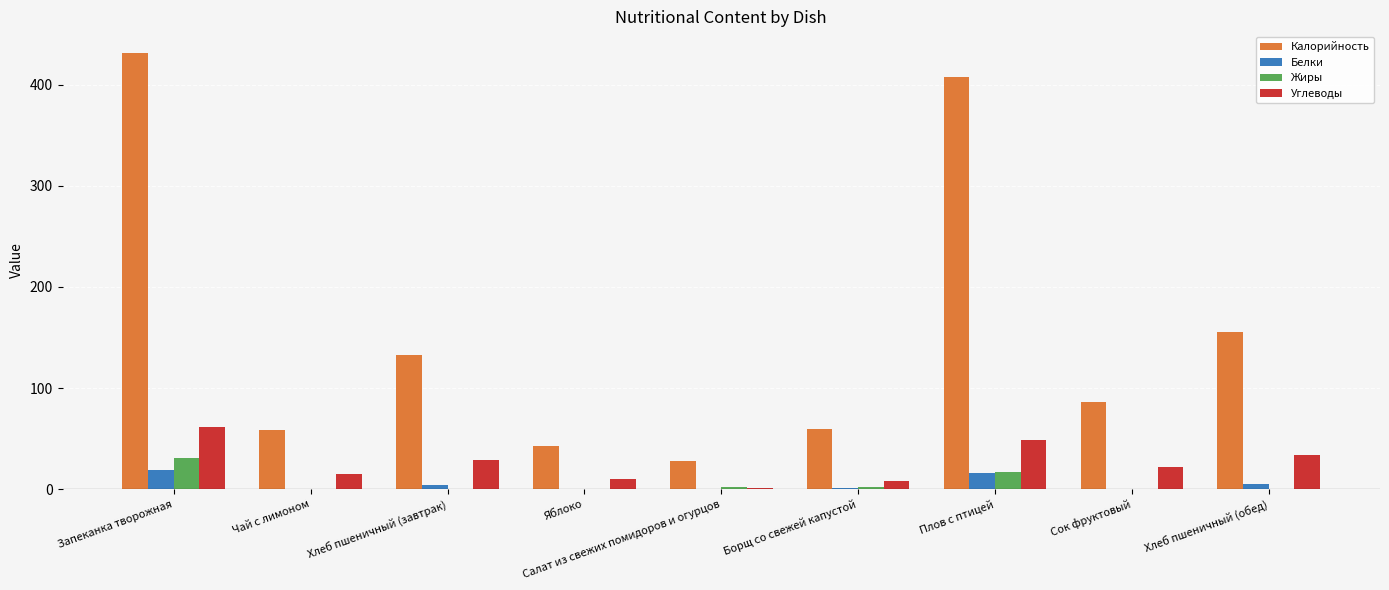

Which label corresponds to the largest value in the chart?

Запеканка творожная